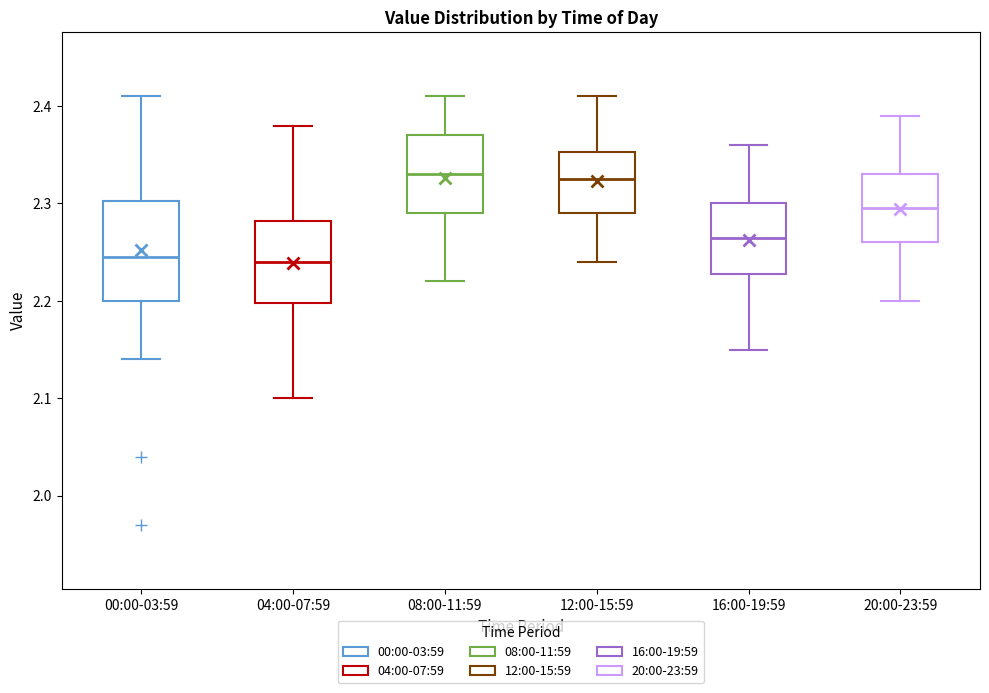

Comparing the boxes themselves (not the whiskers), which one is the tallest?

00:00-03:59